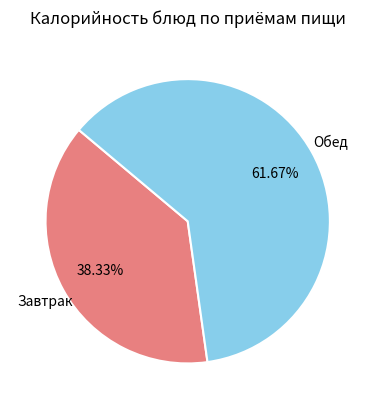

Does any single category account for the majority?

Yes